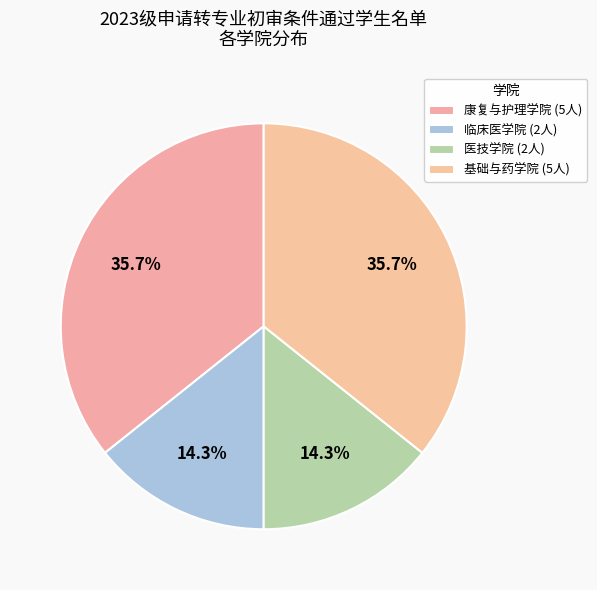

How many slices are in this pie chart?

4